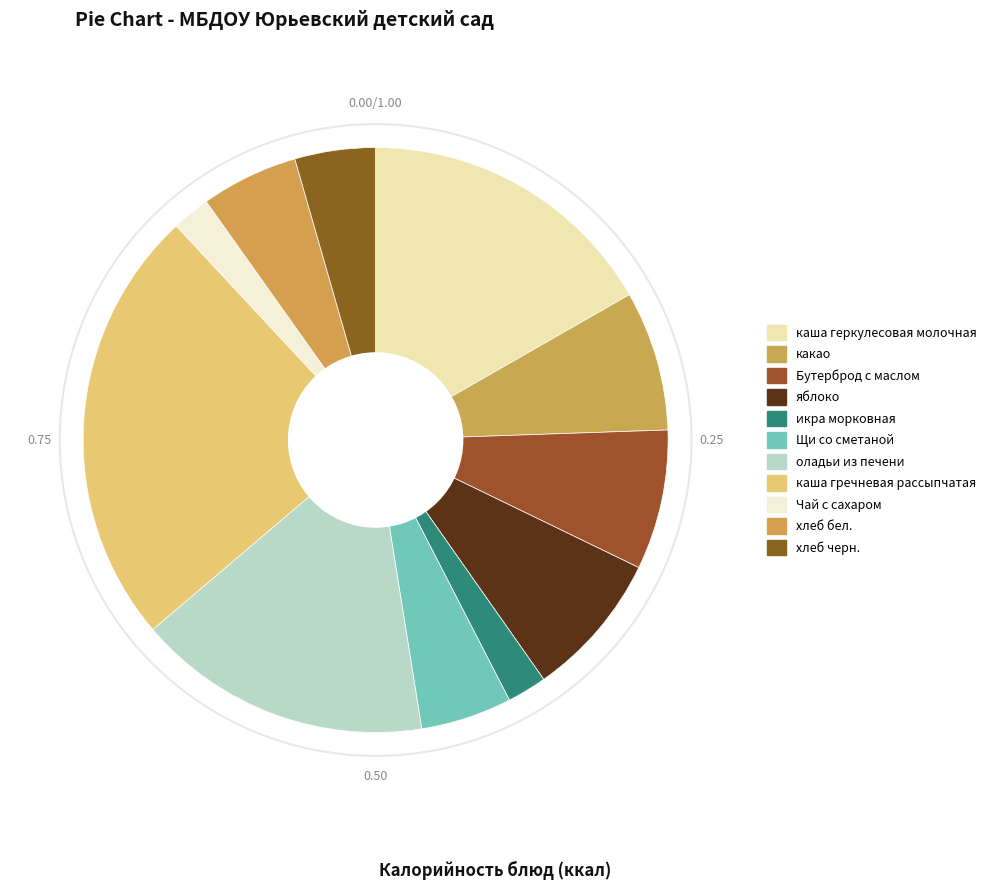

What is the change in value from яблоко to Щи со сметаной?

-36